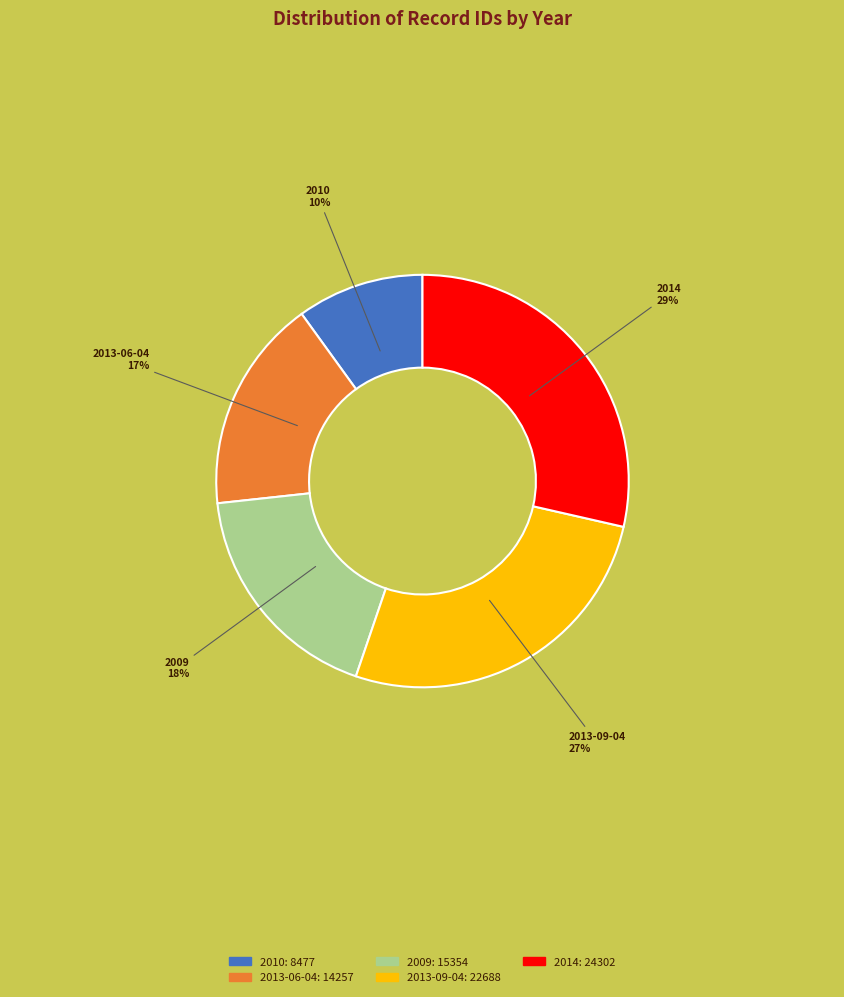

To the nearest percent, what portion does 2009 represent?

18%